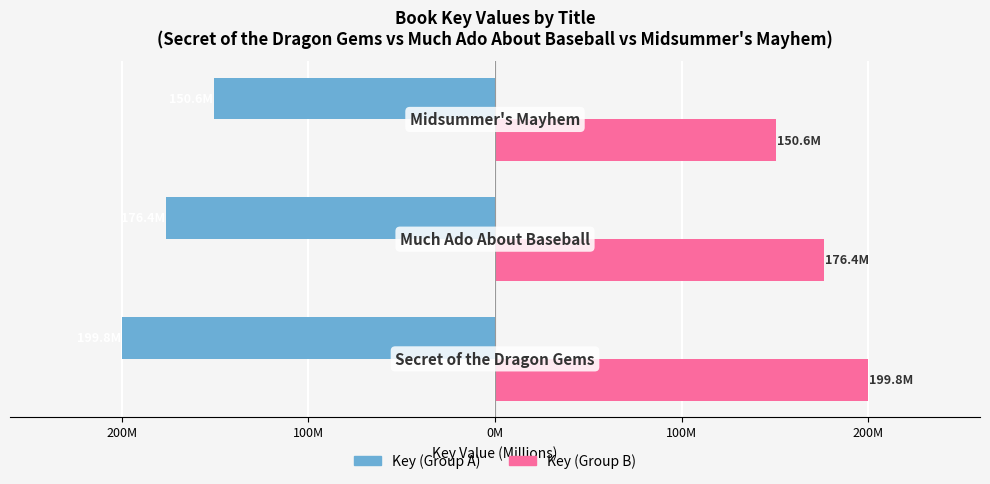

What are all the series names shown in the legend?

Key (Group A), Key (Group B)